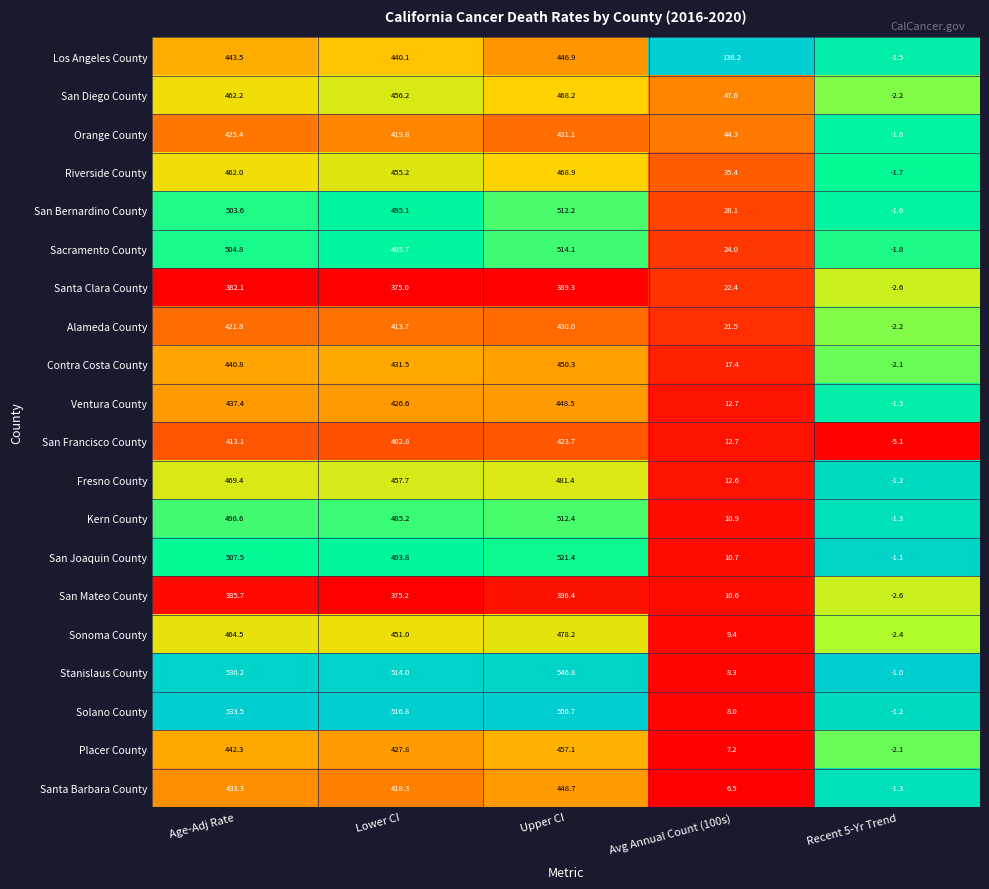

What is the total value across all series at Age-Adj Rate?

9161.7